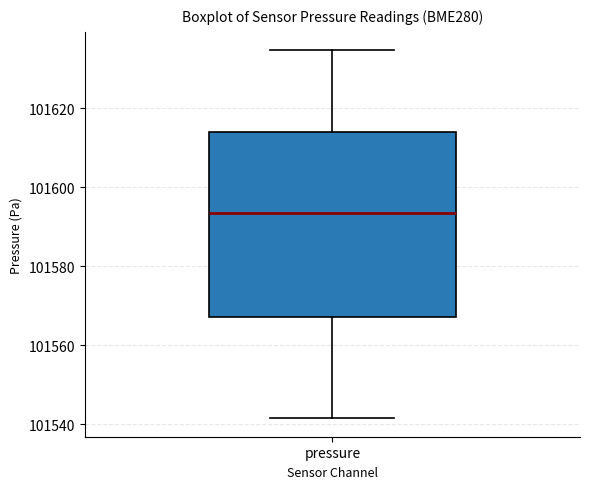

Transcribe this box plot: give where the median line is, the range the box spans, and where the two whiskers end, as read against the y-axis. The values are not printed on the chart, so give them approximately, as read against the axis.

median 101594, box 101568 to 101614, whiskers 101542 to 101634